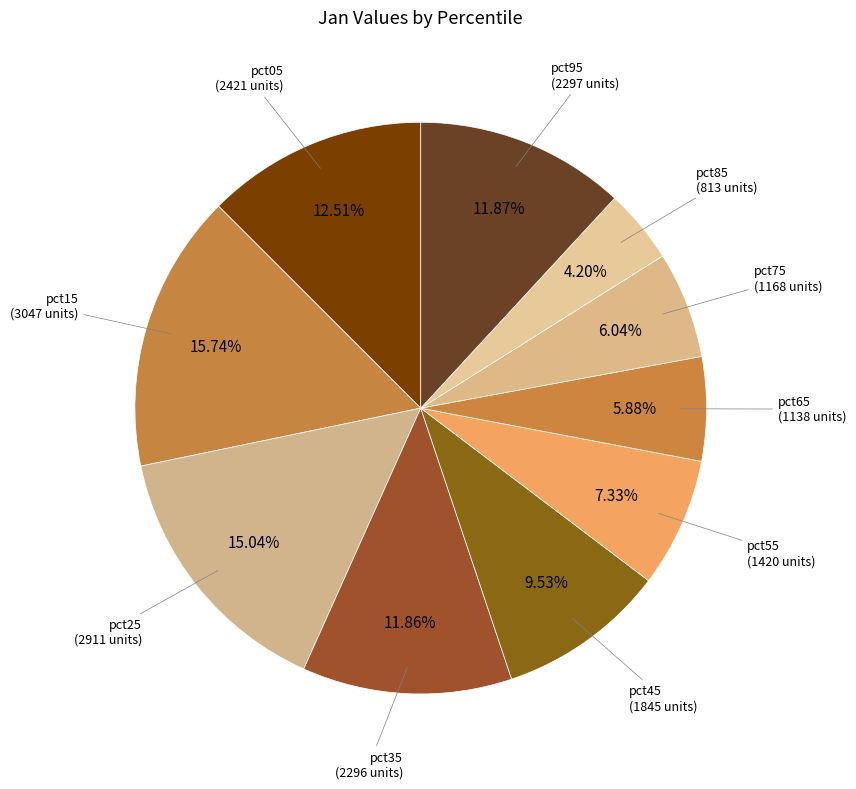

How many slices are in this pie chart?

10